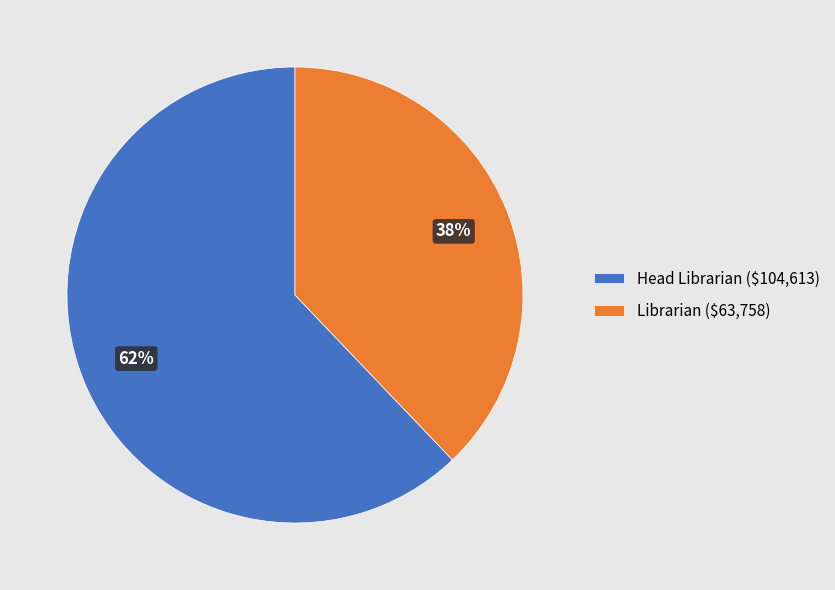

How many slices are in this pie chart?

2